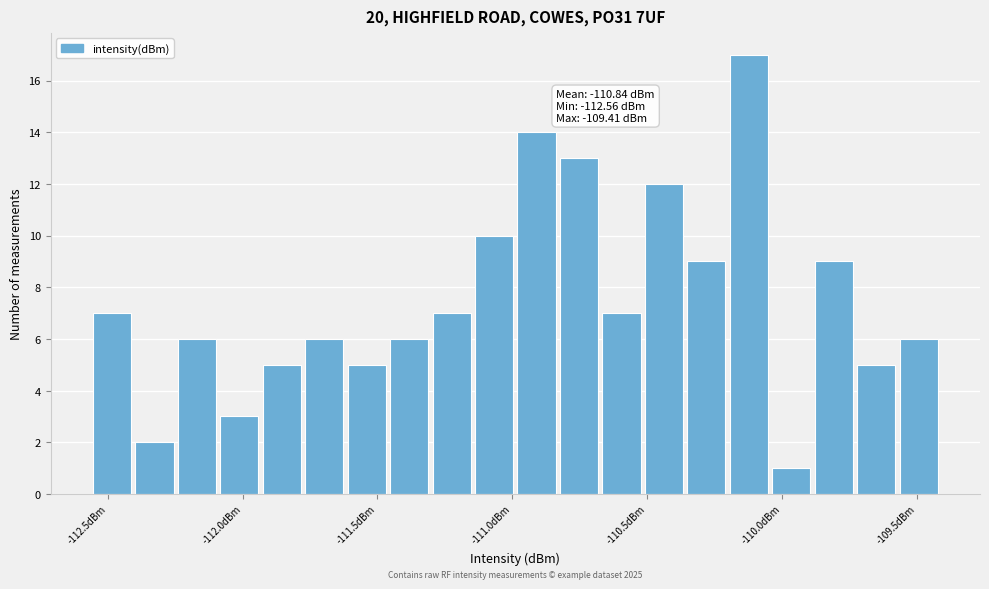

Around what value on the x-axis is the tallest bar? Give the approximate position of its centre, as read against the axis.

-110.10